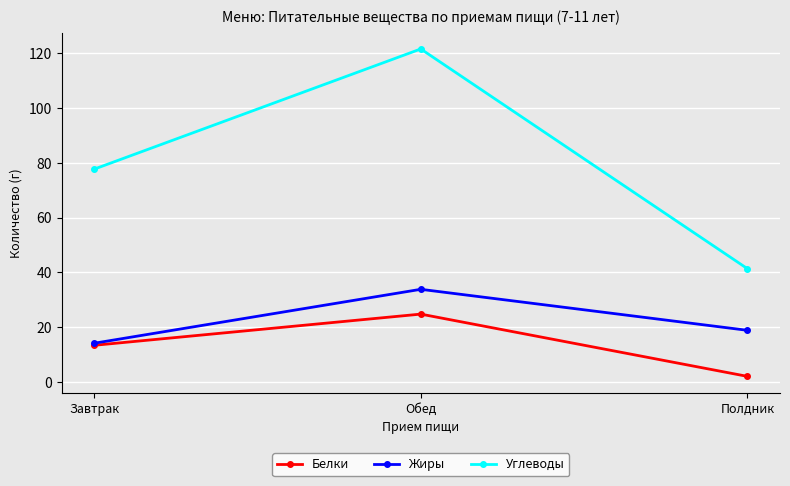

At which category is the sum across all series the highest?

Обед